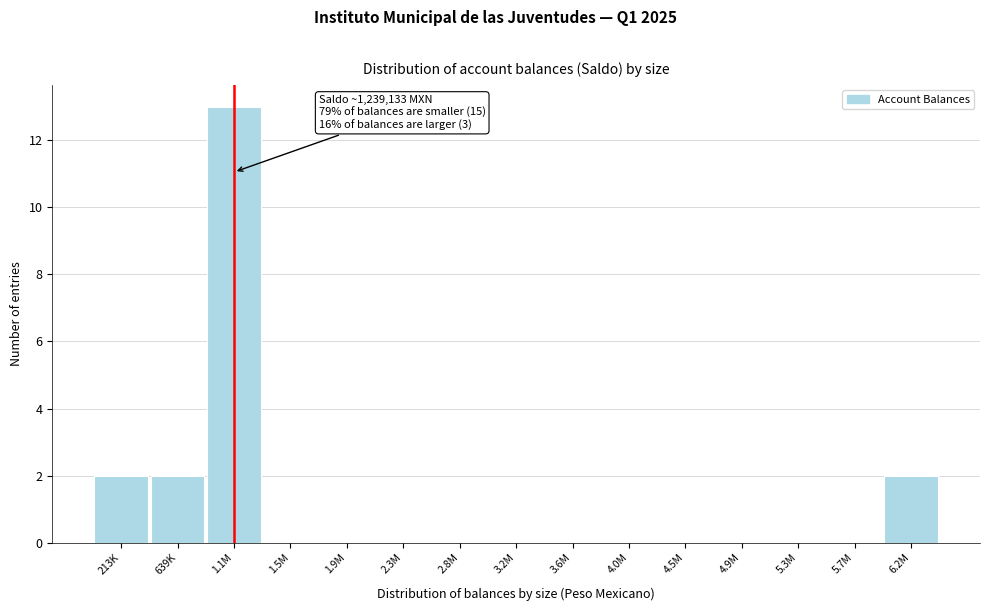

Reading left to right, what are all the values shown in this chart?

213K=2	639K=2	1.1M=13	1.5M=0	1.9M=0	2.3M=0	2.8M=0	3.2M=0	3.6M=0	4.0M=0	4.5M=0	4.9M=0	5.3M=0	5.7M=0	6.2M=2